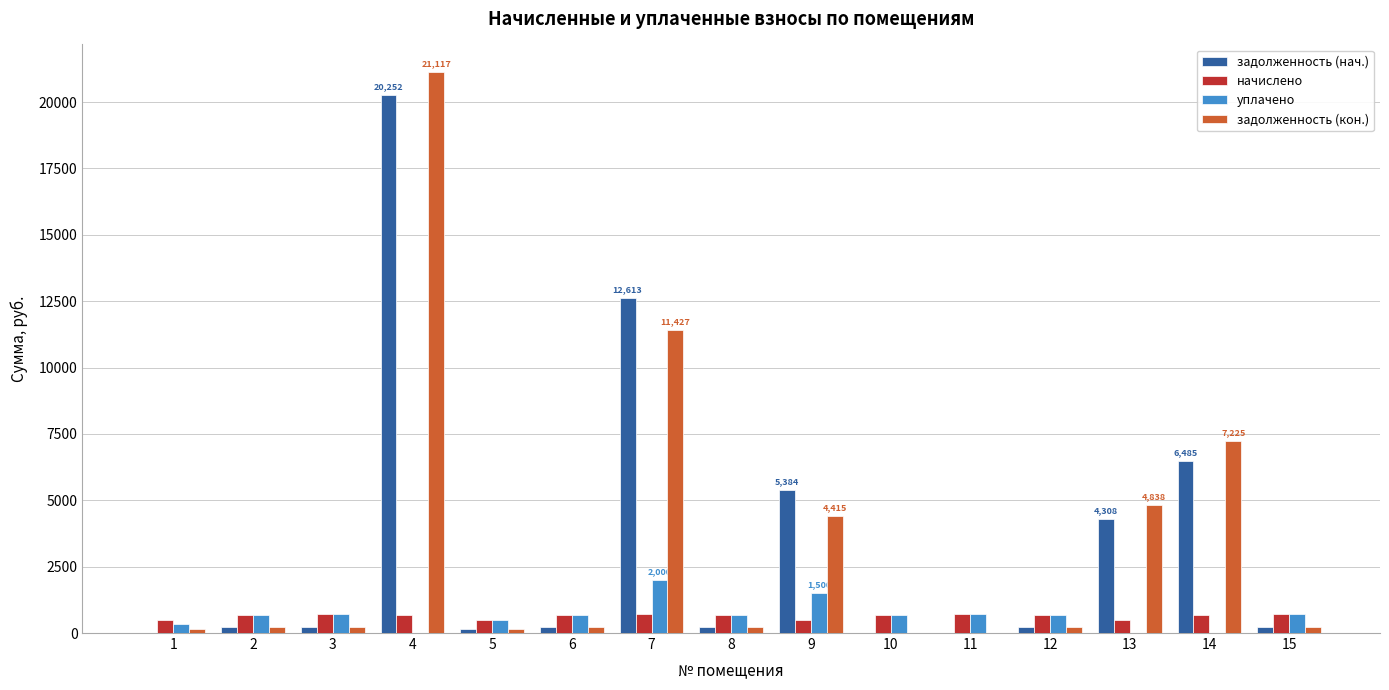

Is it true that задолженность (кон.) equals 21117.5 at 4?

True